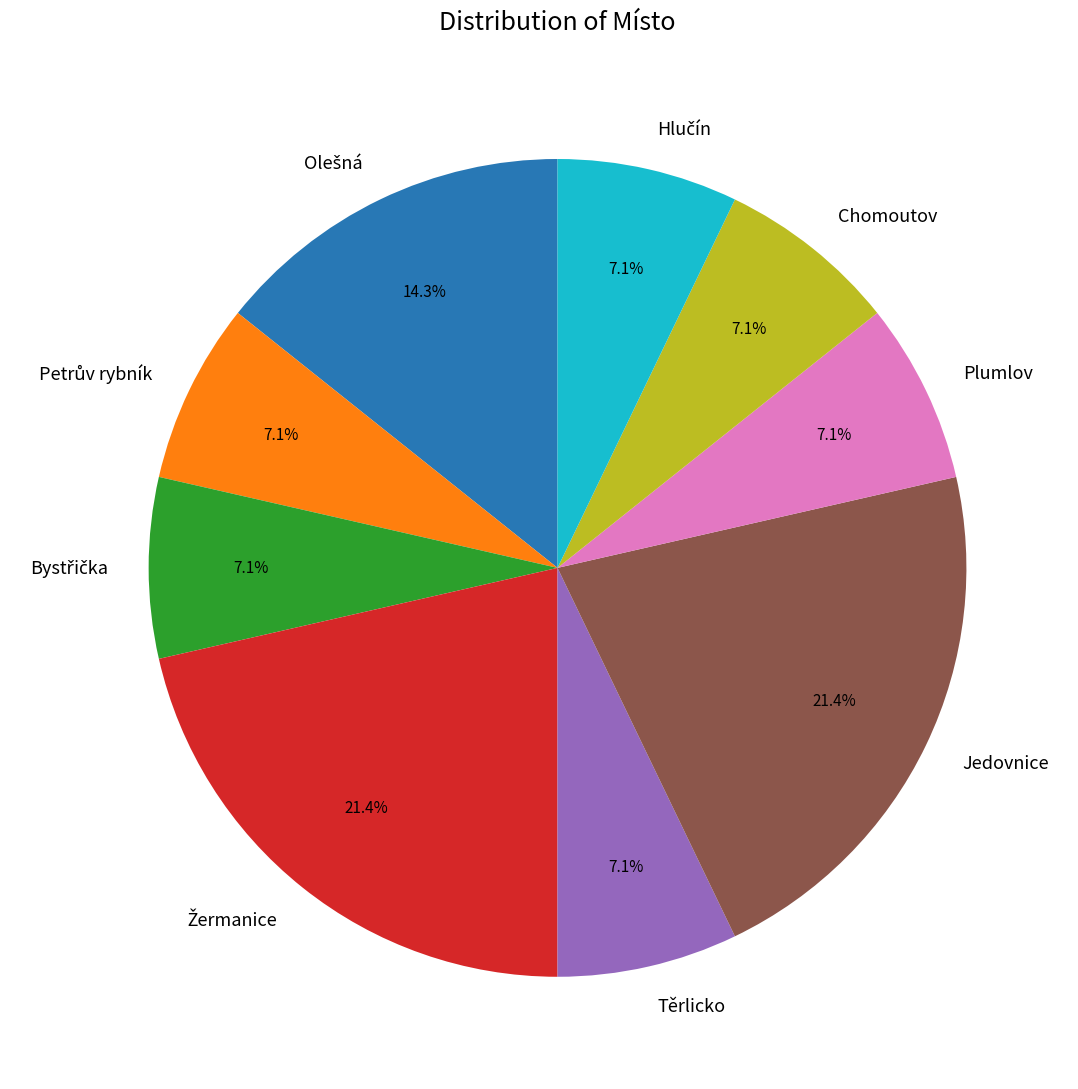

To the nearest percent, what is the average slice percentage?

11%